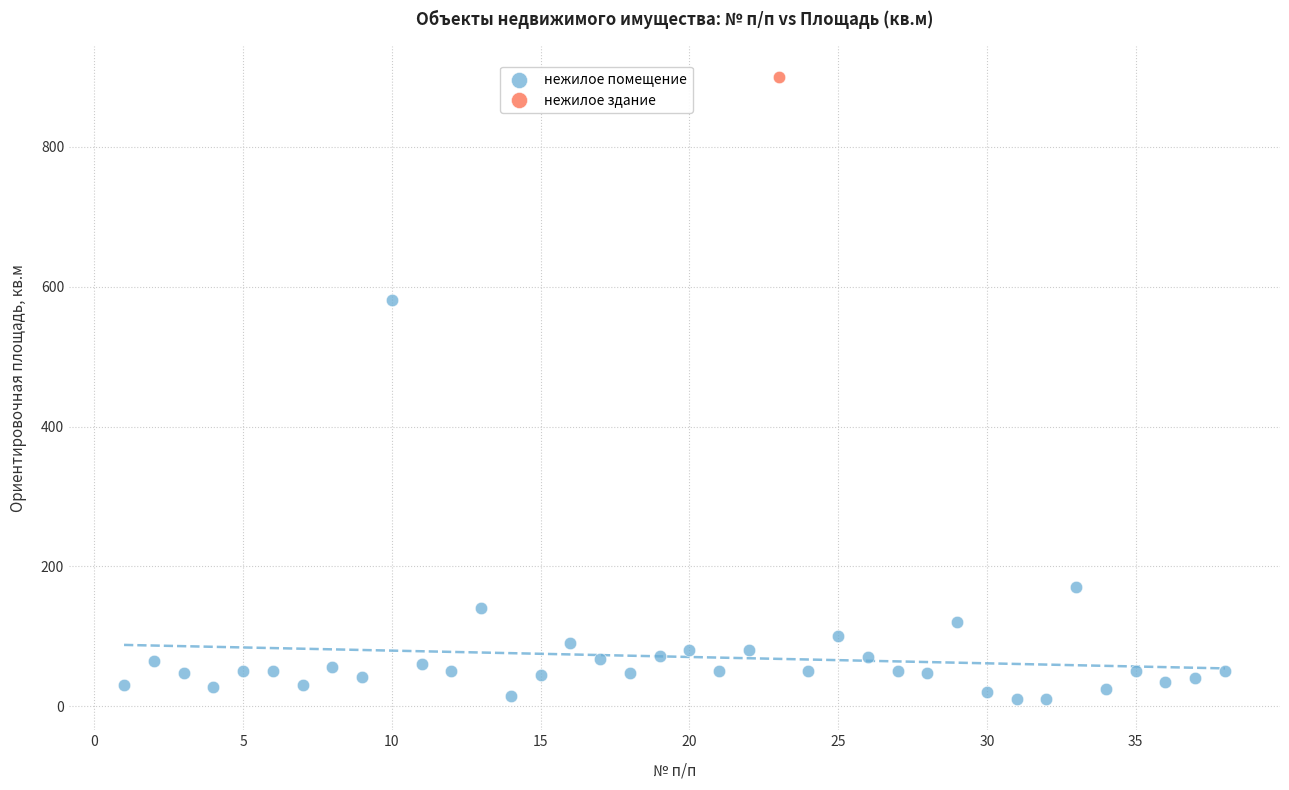

What are all the series names shown in the legend?

нежилое помещение, нежилое здание